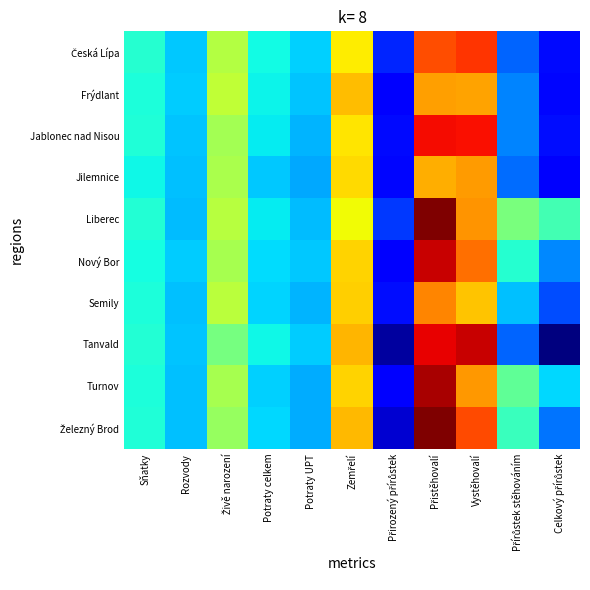

At which category is the sum across all series the highest?

Přistěhovalí